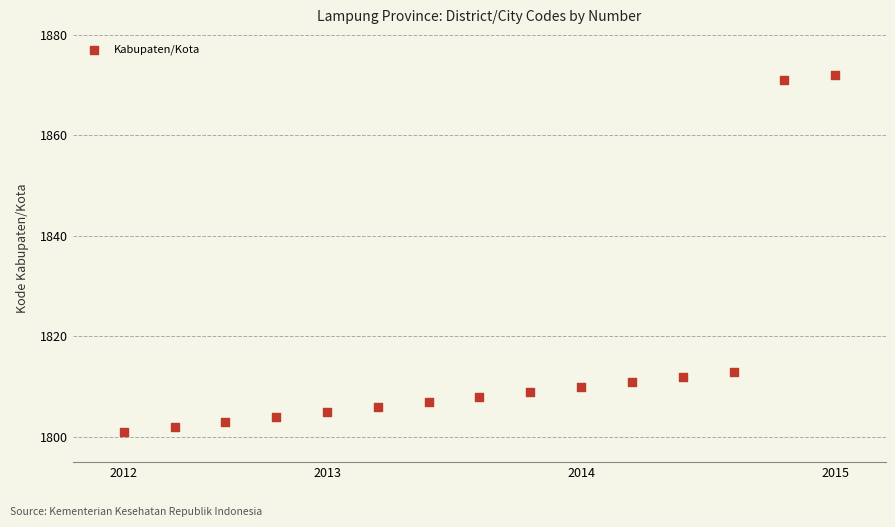

What Y value in the scatter plot is closest to 1836?

1813